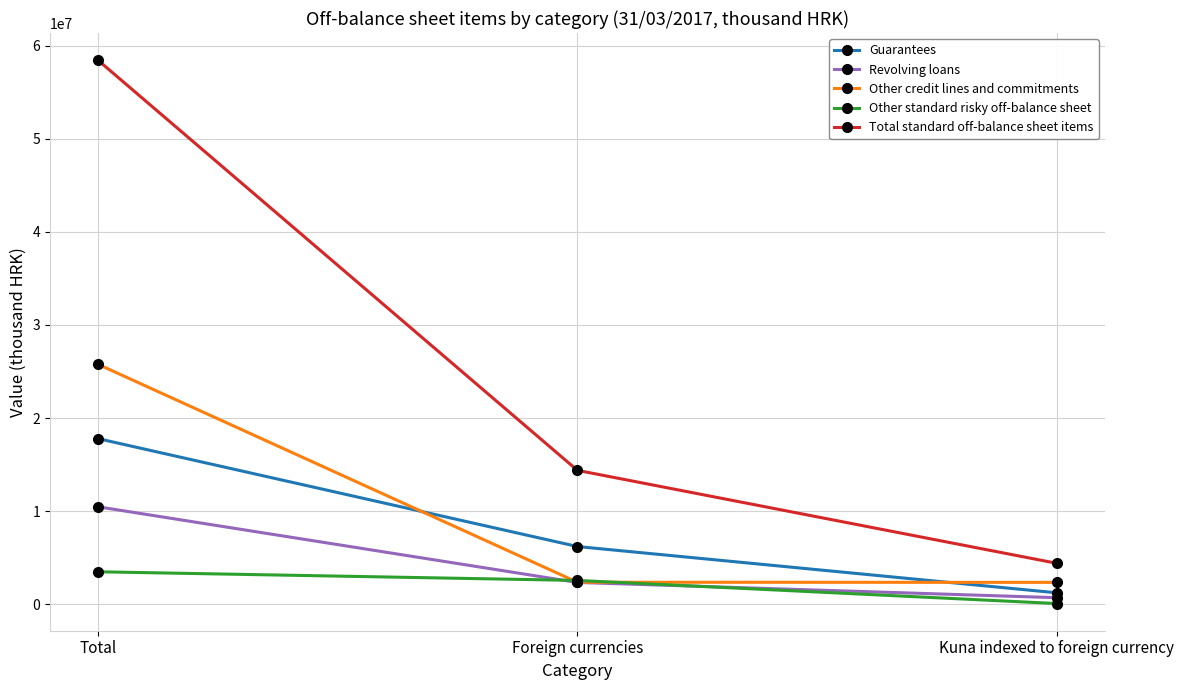

What is the label of the 1st point from the left?

Total